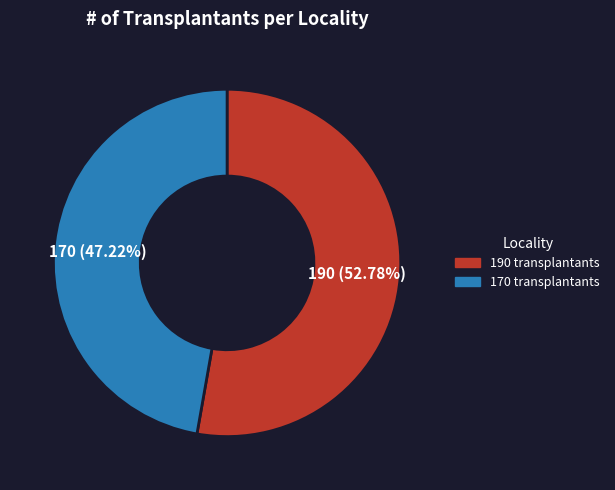

Is it true that 170 transplantants is 47% of the pie?

True